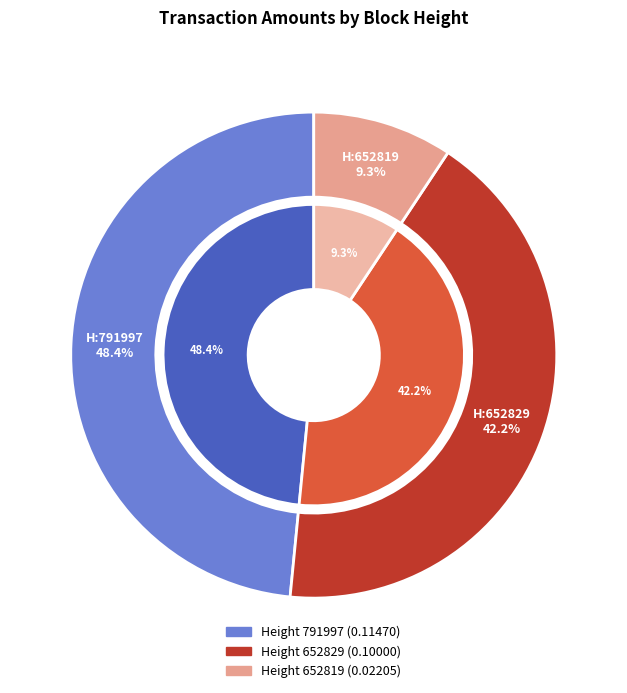

How many segments does this pie chart have?

3